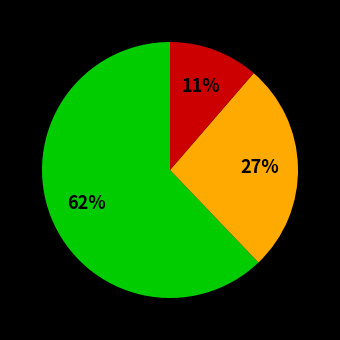

To the nearest percent, what is the average slice percentage?

33%